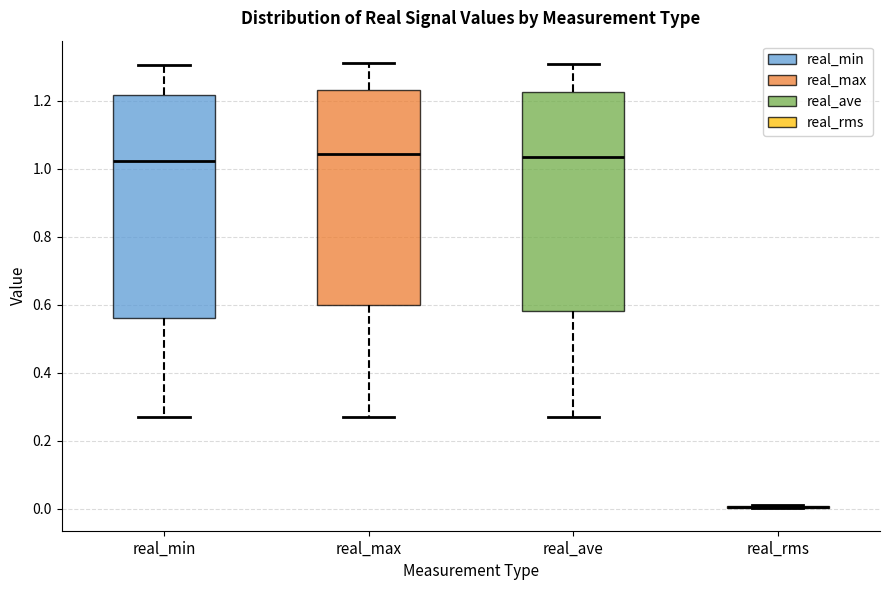

Where is the lower edge of the box for real_ave on the y-axis? The values are not printed on the chart, so give them approximately, as read against the axis.

0.58